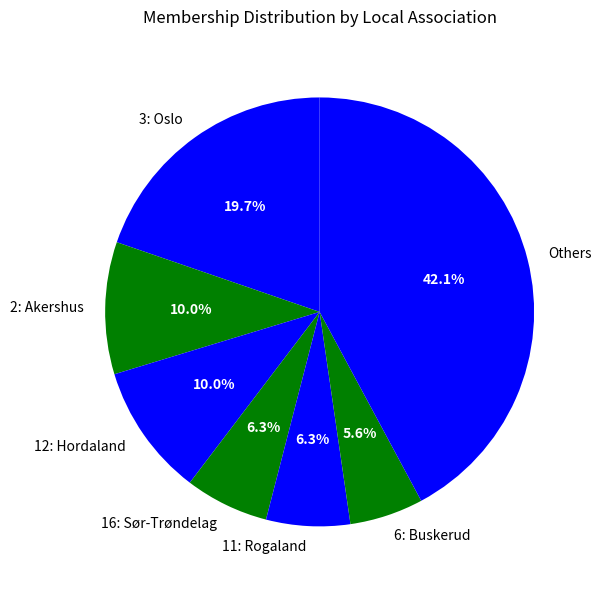

What is the ratio of the value at 12: Hordaland to the value at 11: Rogaland?

1.6